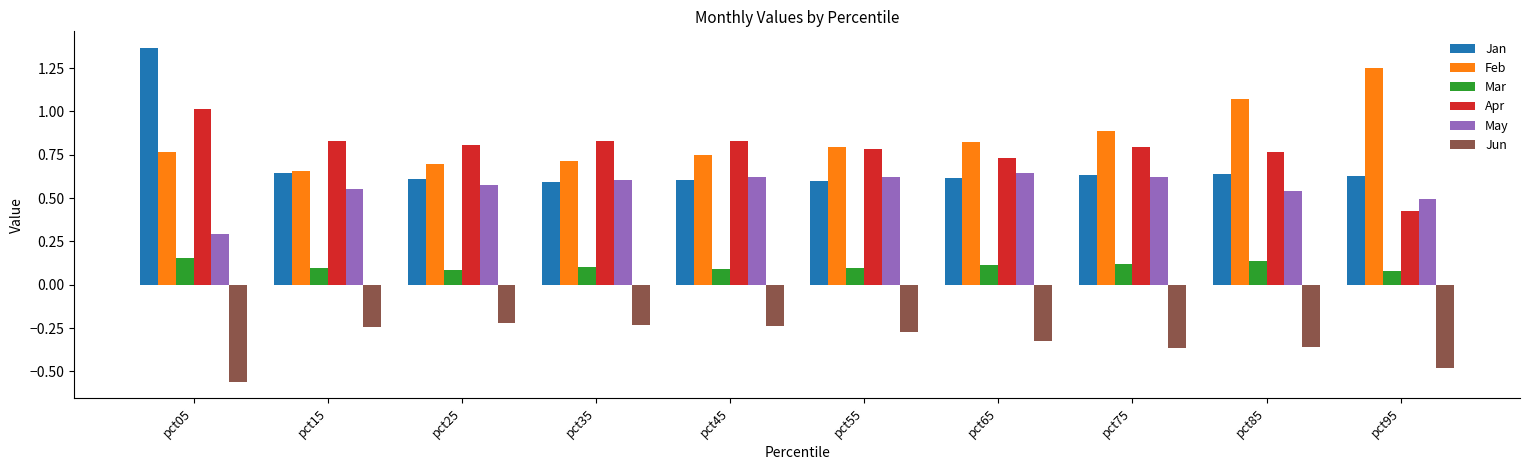

What is the sum of the May values at pct35 and pct75?

1.2